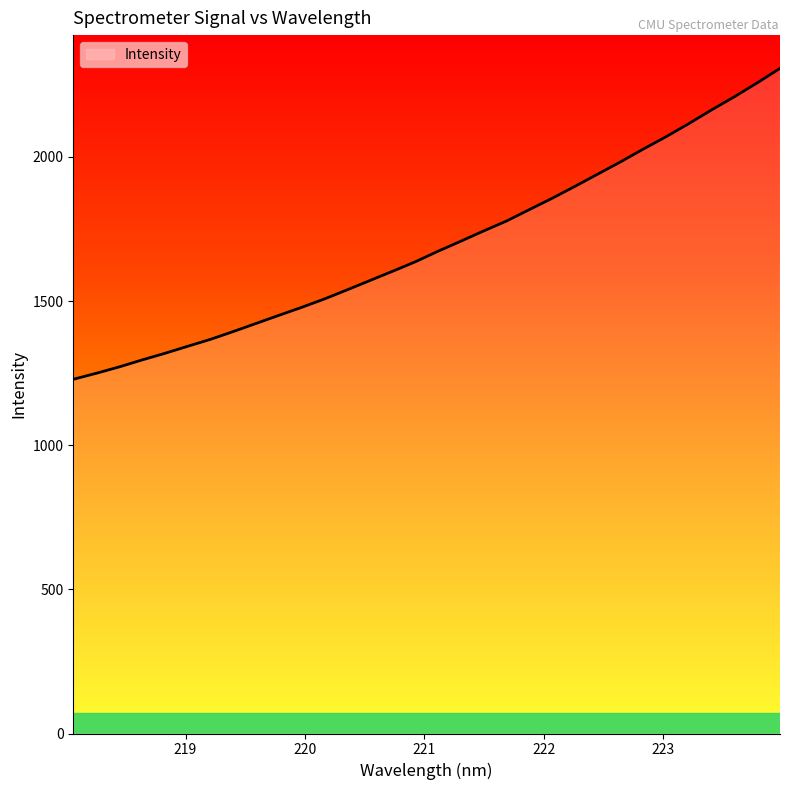

What is the difference between the maximum and minimum values?

1078.6